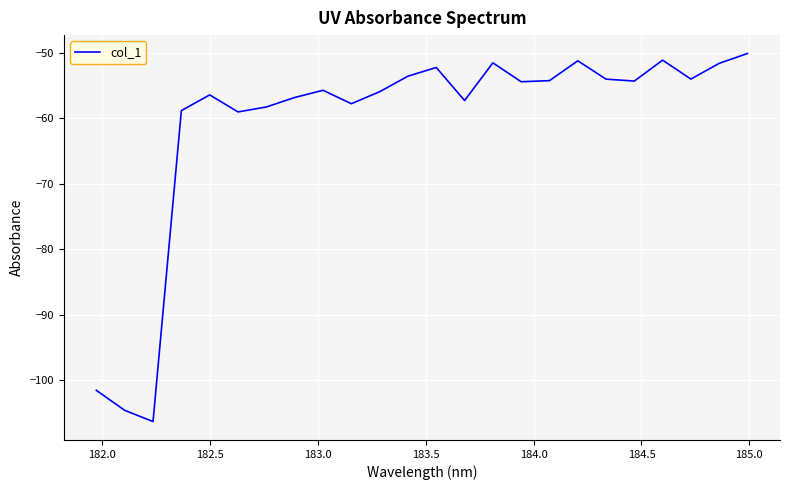

True or false: the data has more than 0 interior local peaks.

True